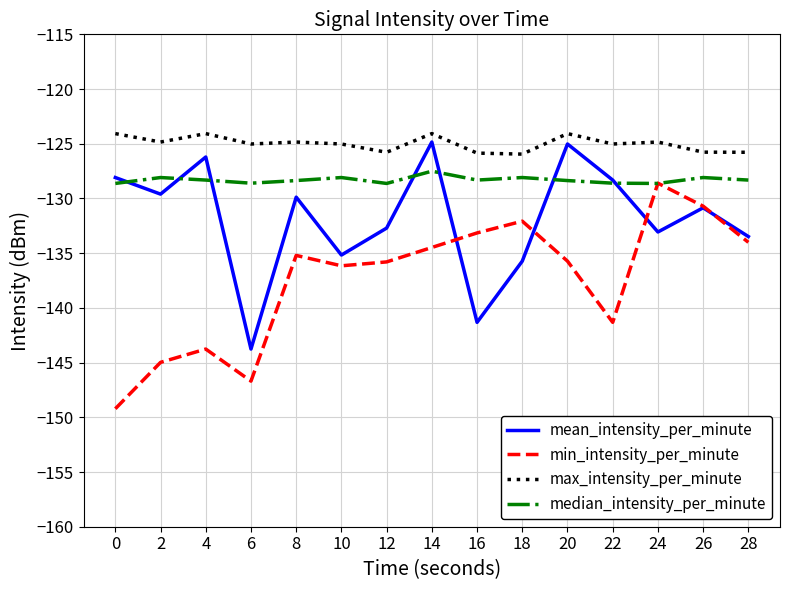

What is the difference between the highest and lowest values at 0?

25.1